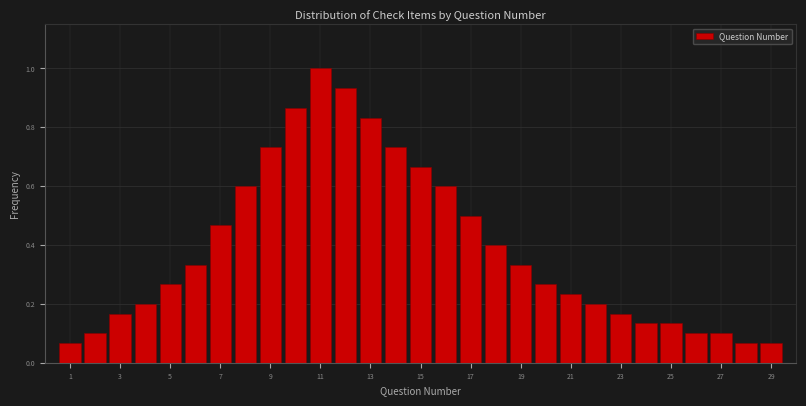

Reading left to right, list every bar in this chart as the range it spans on the x-axis followed by its height. Neither the bar edges nor the heights are printed on the chart, so give them approximately, as read against the axes.

0.5 to 1.5: 0.06
1.5 to 2.5: 0.10
2.5 to 3.5: 0.16
3.5 to 4.5: 0.20
4.5 to 5.5: 0.26
5.5 to 6.5: 0.34
6.5 to 7.5: 0.46
7.5 to 8.5: 0.60
8.5 to 9.5: 0.74
9.5 to 10.5: 0.86
10.5 to 11.5: 1.00
11.5 to 12.5: 0.94
12.5 to 13.5: 0.84
13.5 to 14.5: 0.74
14.5 to 15.5: 0.66
15.5 to 16.5: 0.60
16.5 to 17.5: 0.50
17.5 to 18.5: 0.40
18.5 to 19.5: 0.34
19.5 to 20.5: 0.26
20.5 to 21.5: 0.24
21.5 to 22.5: 0.20
22.5 to 23.5: 0.16
23.5 to 24.5: 0.14
24.5 to 25.5: 0.14
25.5 to 26.5: 0.10
26.5 to 27.5: 0.10
27.5 to 28.5: 0.06
28.5 to 29.5: 0.06